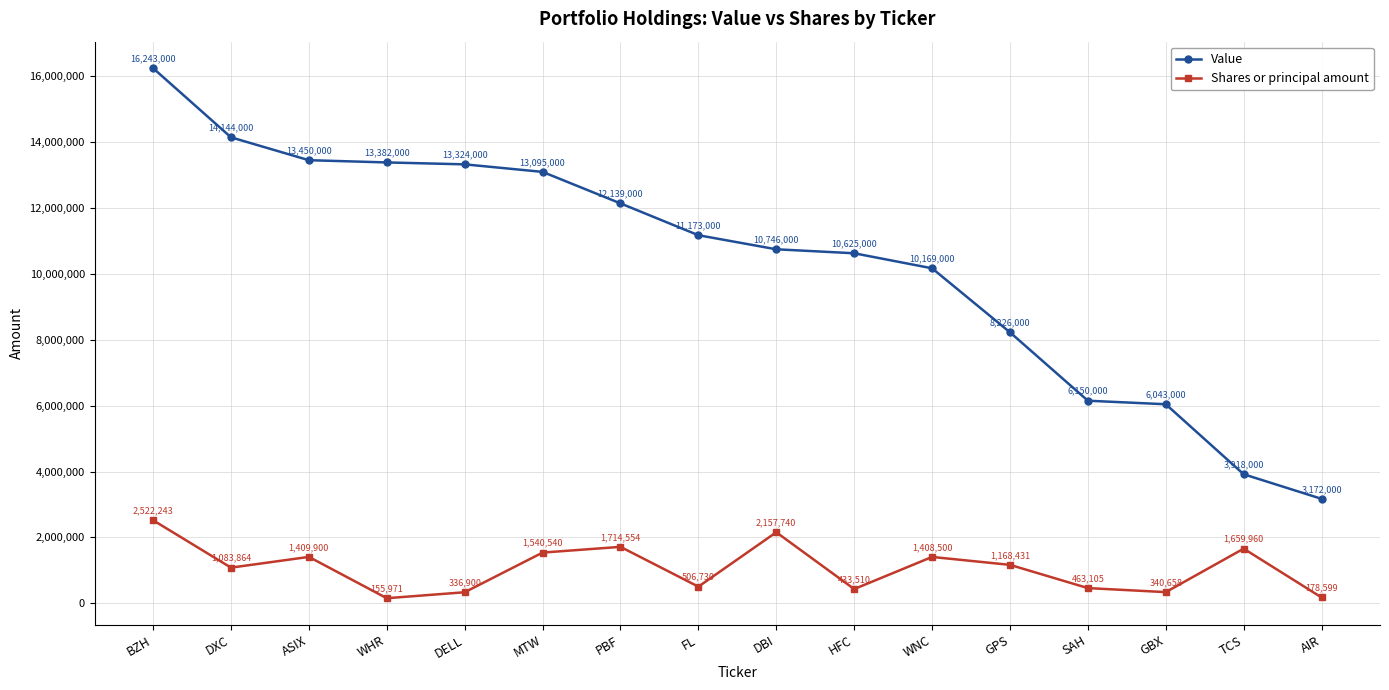

What is the difference between the highest and lowest values at SAH?

5686895